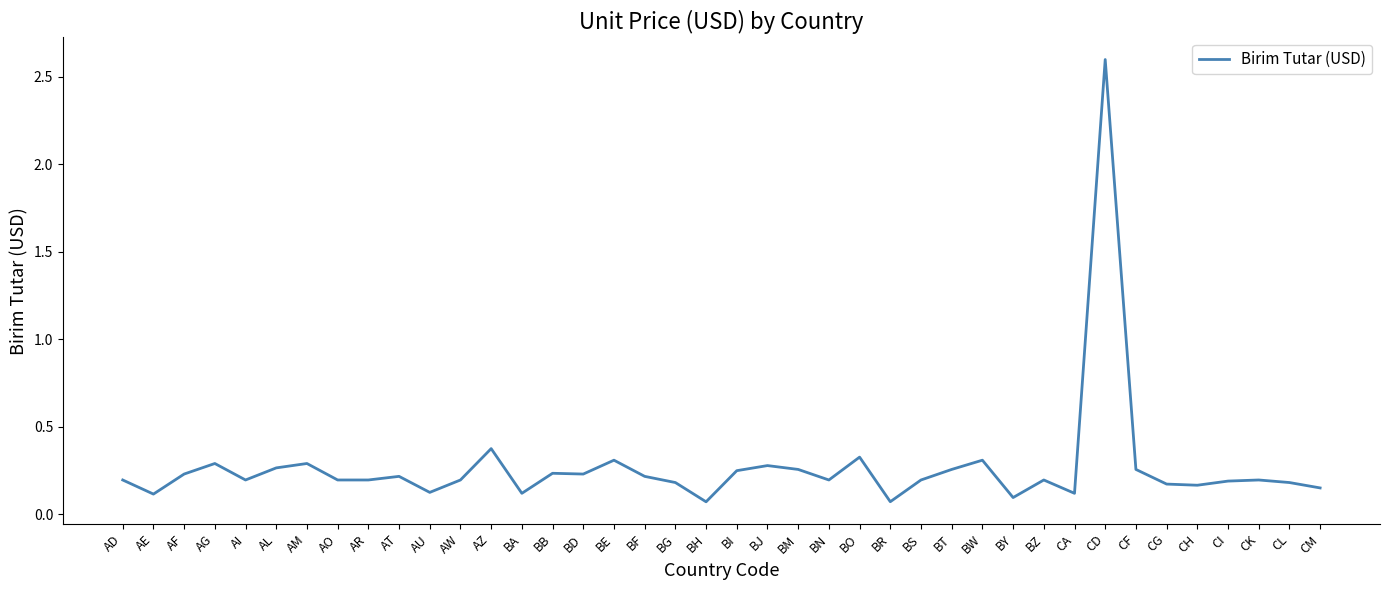

How many lines are shown in the chart?

1